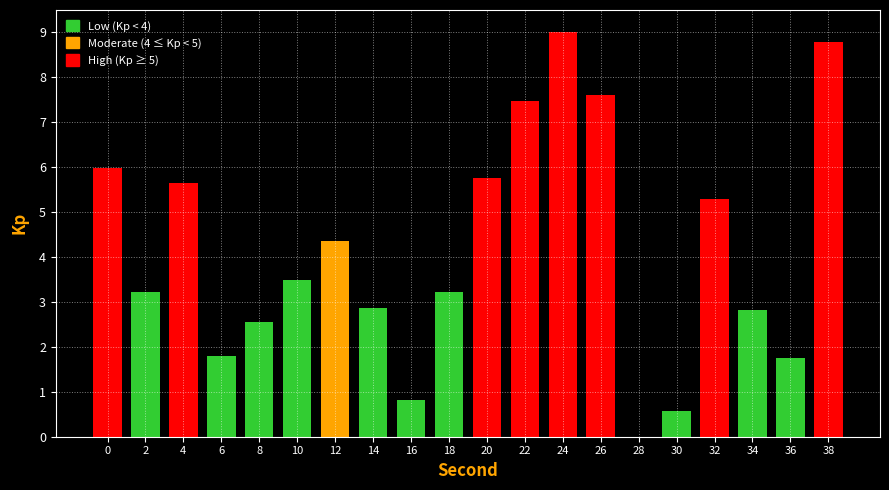

What is the ratio of the value at 22 to the value at 34?

2.6